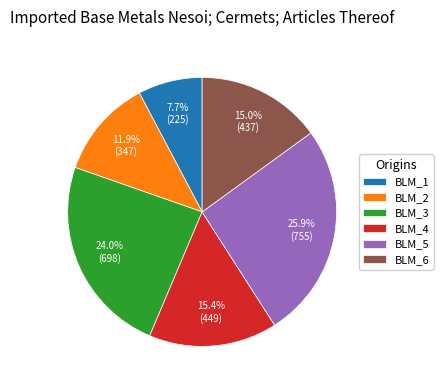

Do BLM_3 and BLM_2 together represent more than half of the pie?

No